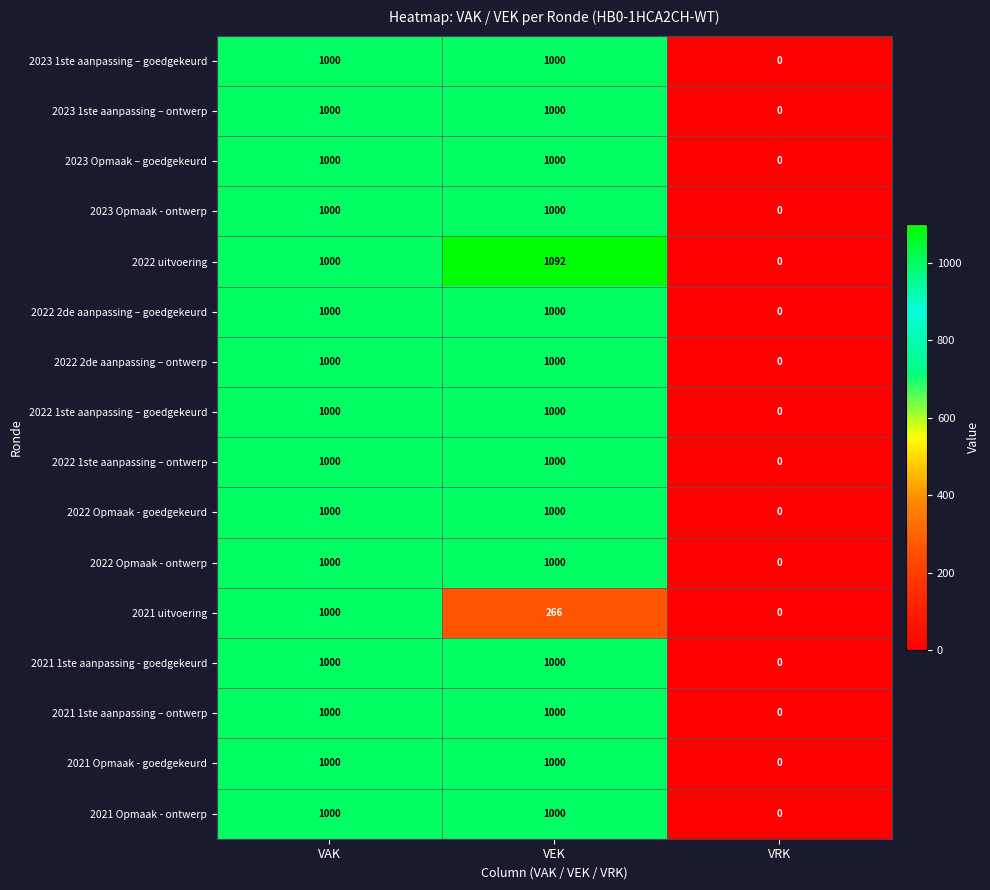

True or false: 2021 Opmaak - ontwerp has a value of 0 at VRK.

True